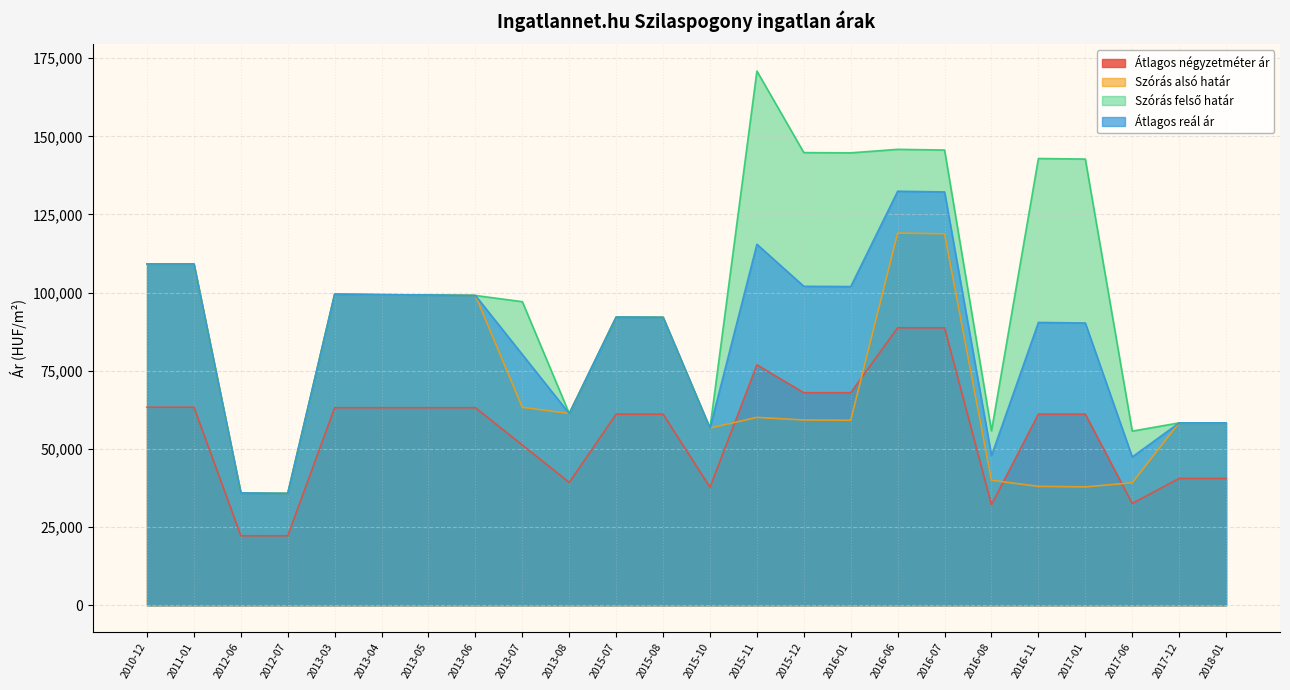

Which has a higher value, 2017-06 or 2010-12?

2010-12